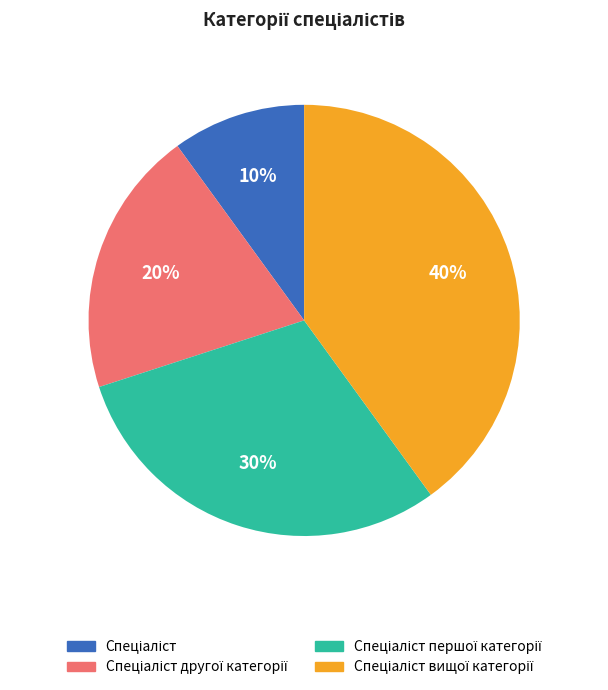

How many slices are in this pie chart?

4